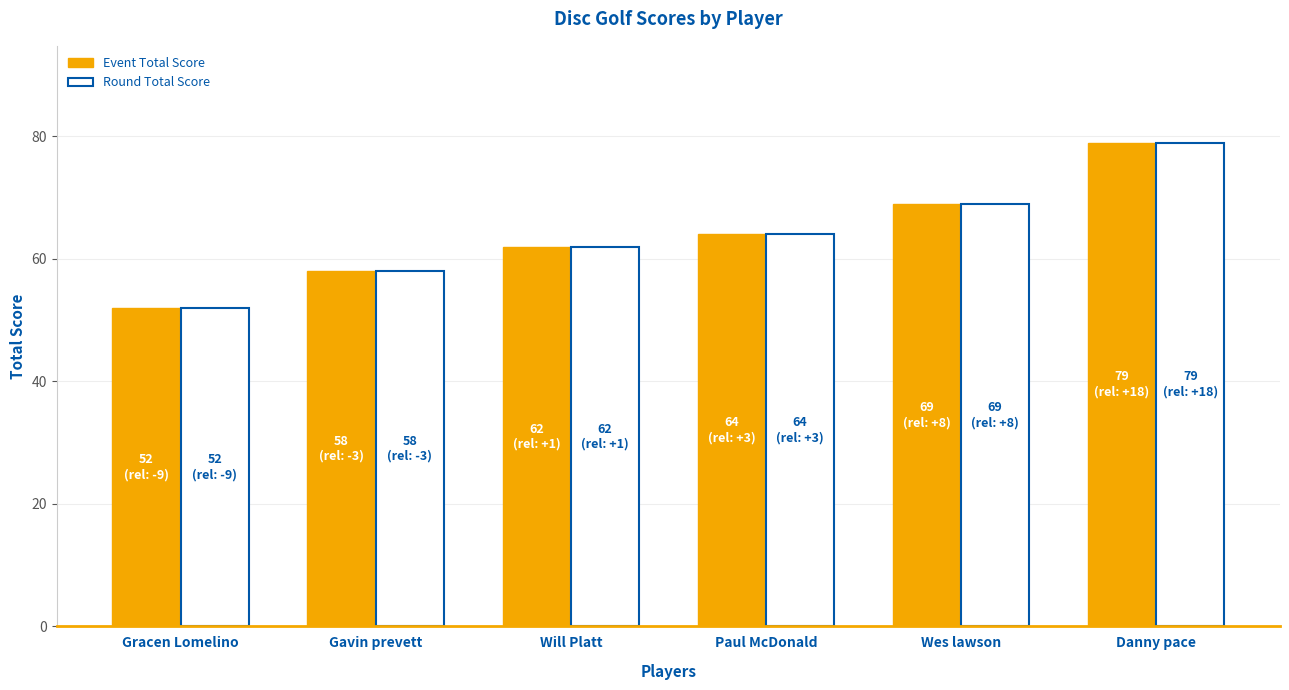

How many categories are shown in the chart?

6